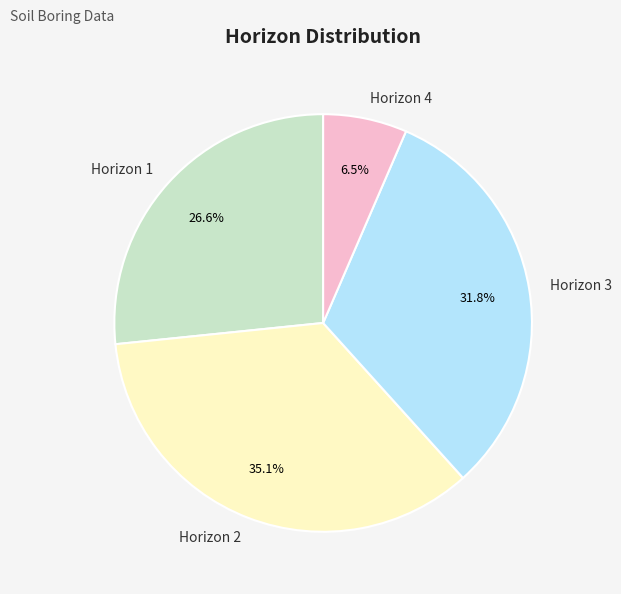

Combined, do Horizon 3 and Horizon 4 account for over 50%?

No